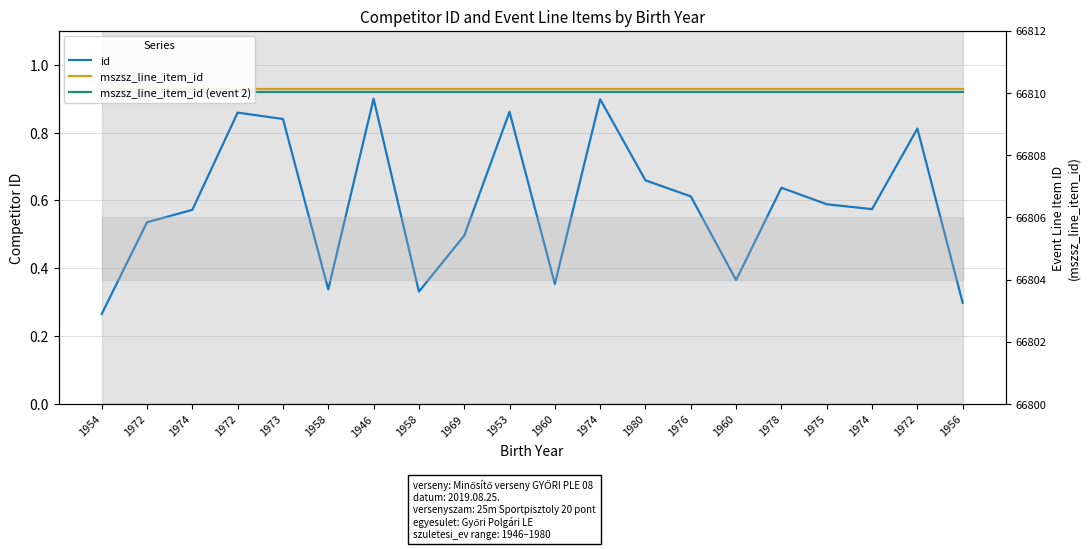

Is the value of mszsz_line_item_id at 1960 greater than the value of id at 1976?

Yes